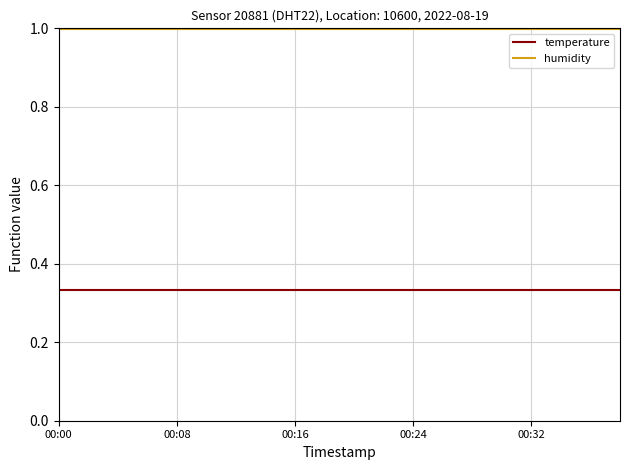

Does the chart display data point markers on the line(s)?

No